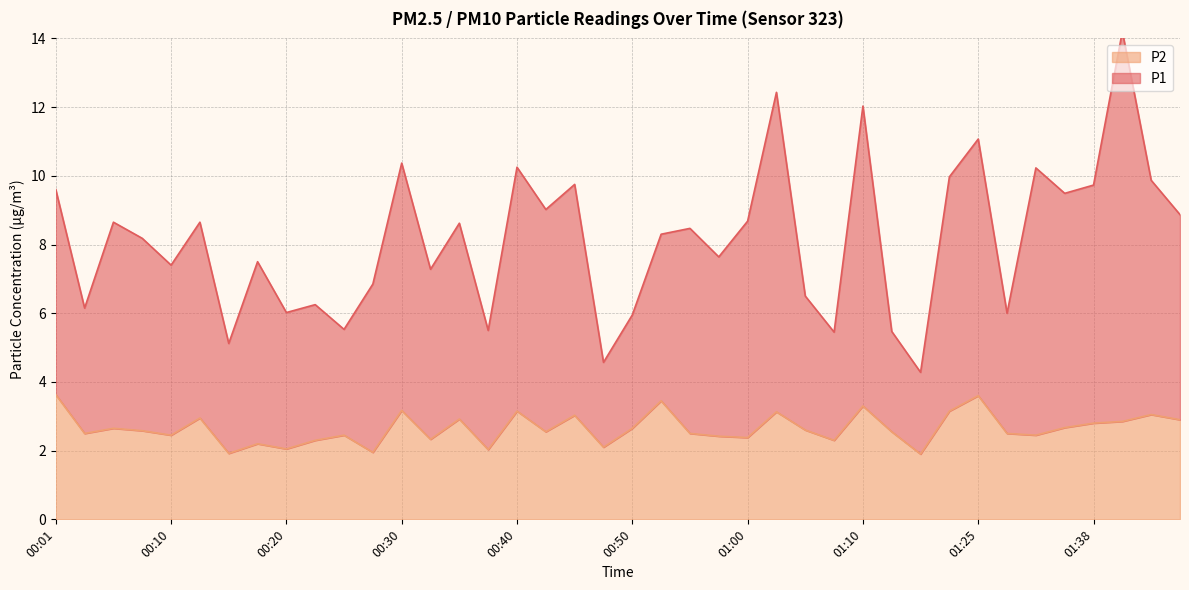

Where is the first local minimum for P2?

00:03